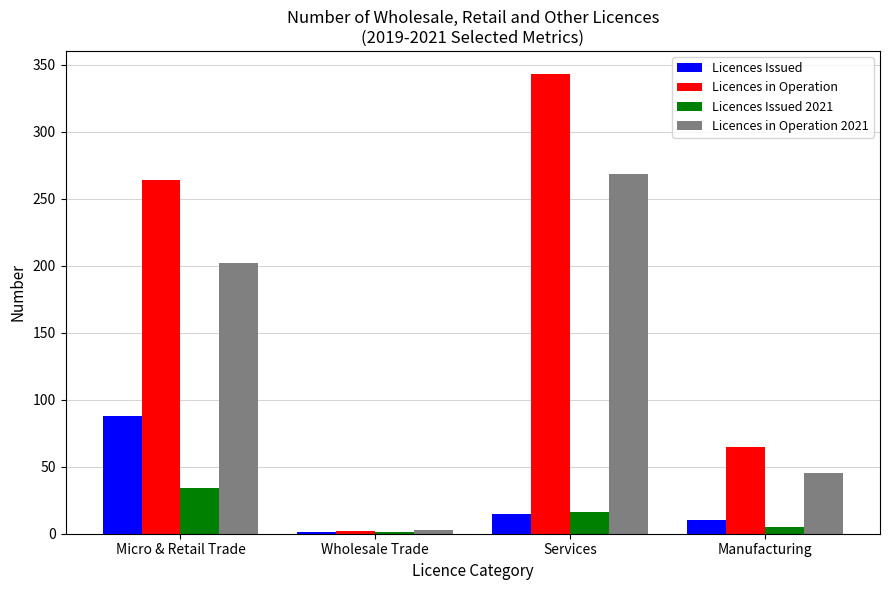

How many series are shown in this chart?

4